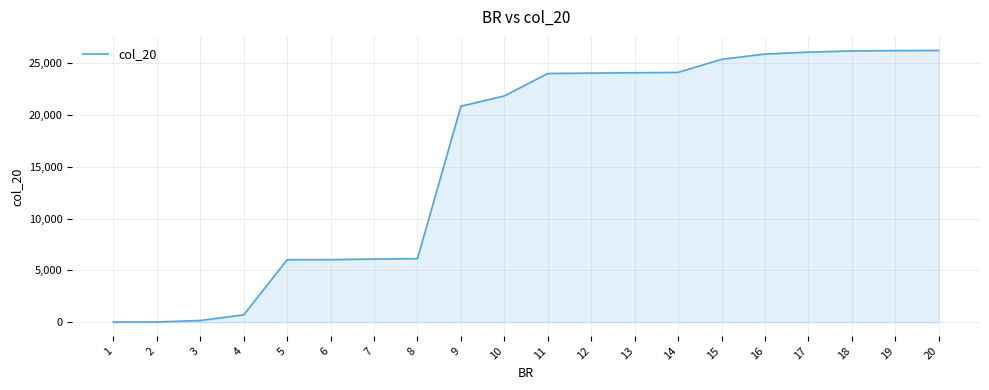

What is the difference between the maximum and minimum values?

26188